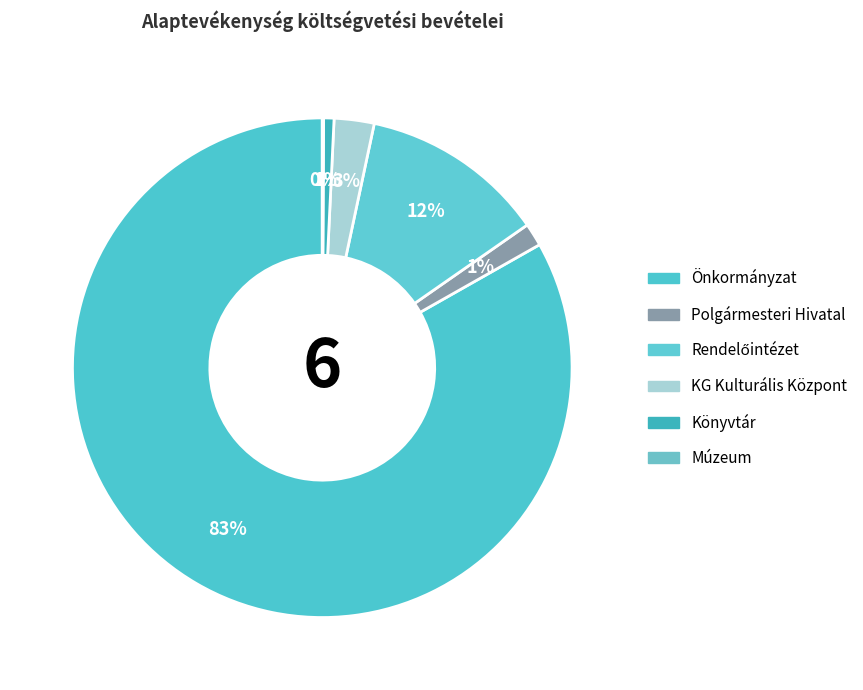

How many segments does this pie chart have?

6